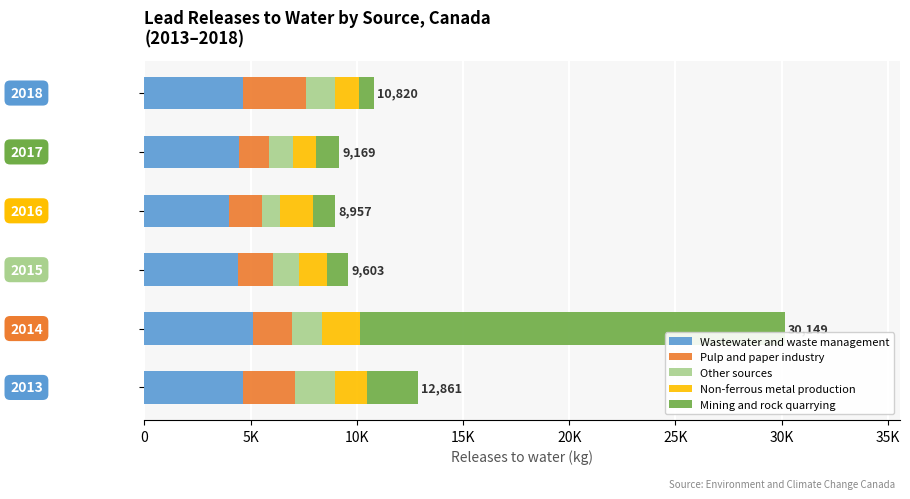

List the series in order of their peak value, highest first.

Mining and rock quarrying, Wastewater and waste management, Pulp and paper industry, Other sources, Non-ferrous metal production